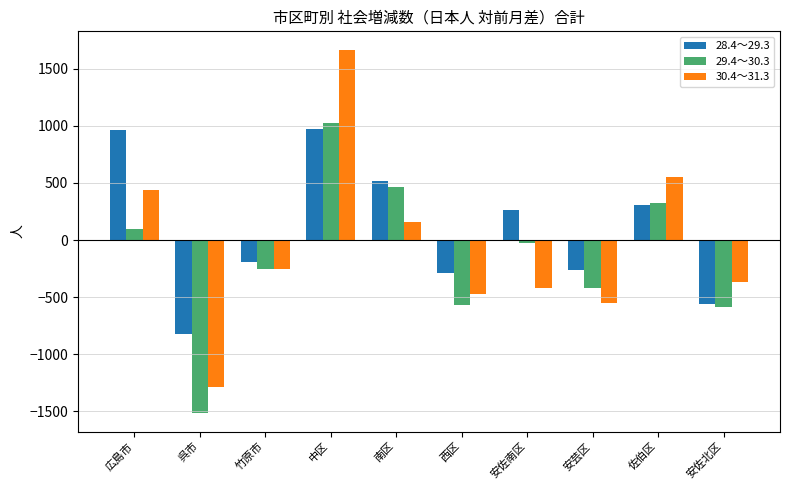

The value of 28.4～29.3 at 安佐南区 is 266. True or false?

True